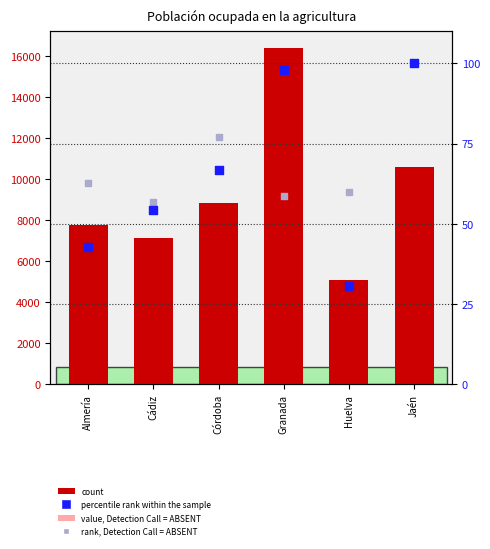

What is the total value across all series at Granada?

16559.8